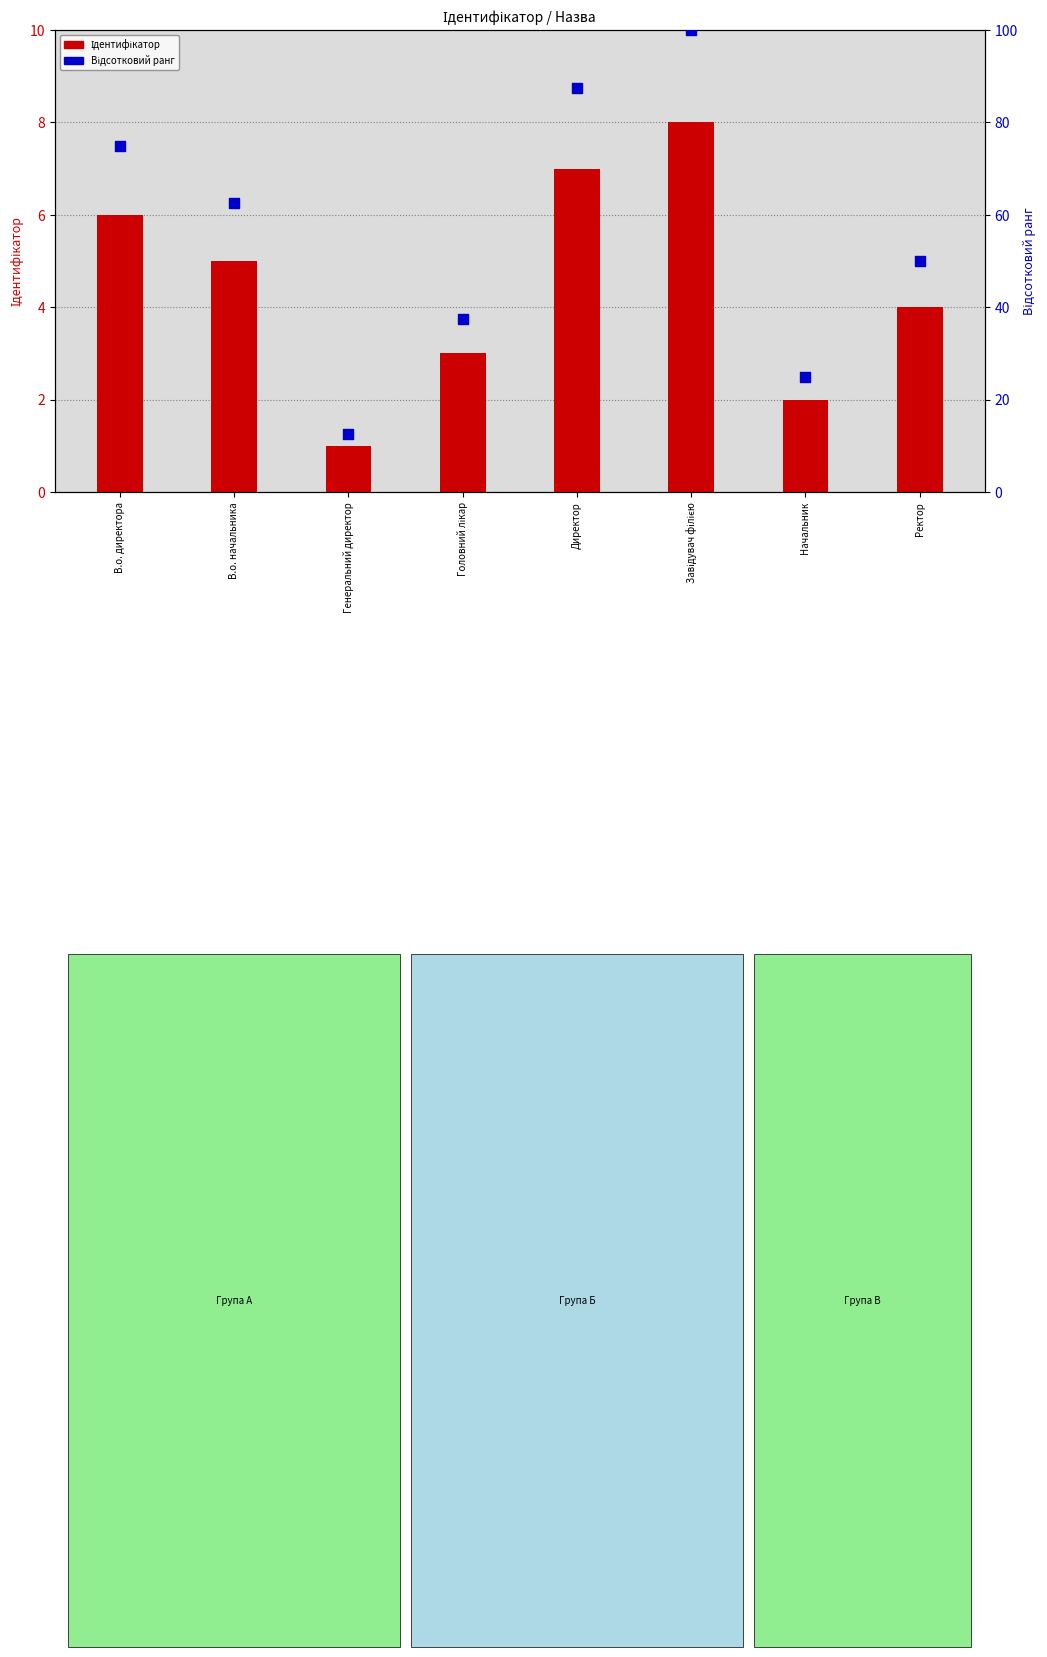

What are all the series names shown in the legend?

Ідентифікатор, Відсотковий ранг